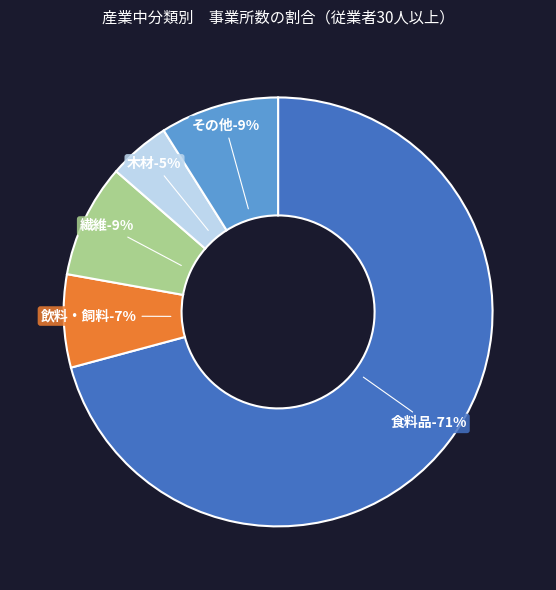

Count the number of slices in the pie.

5